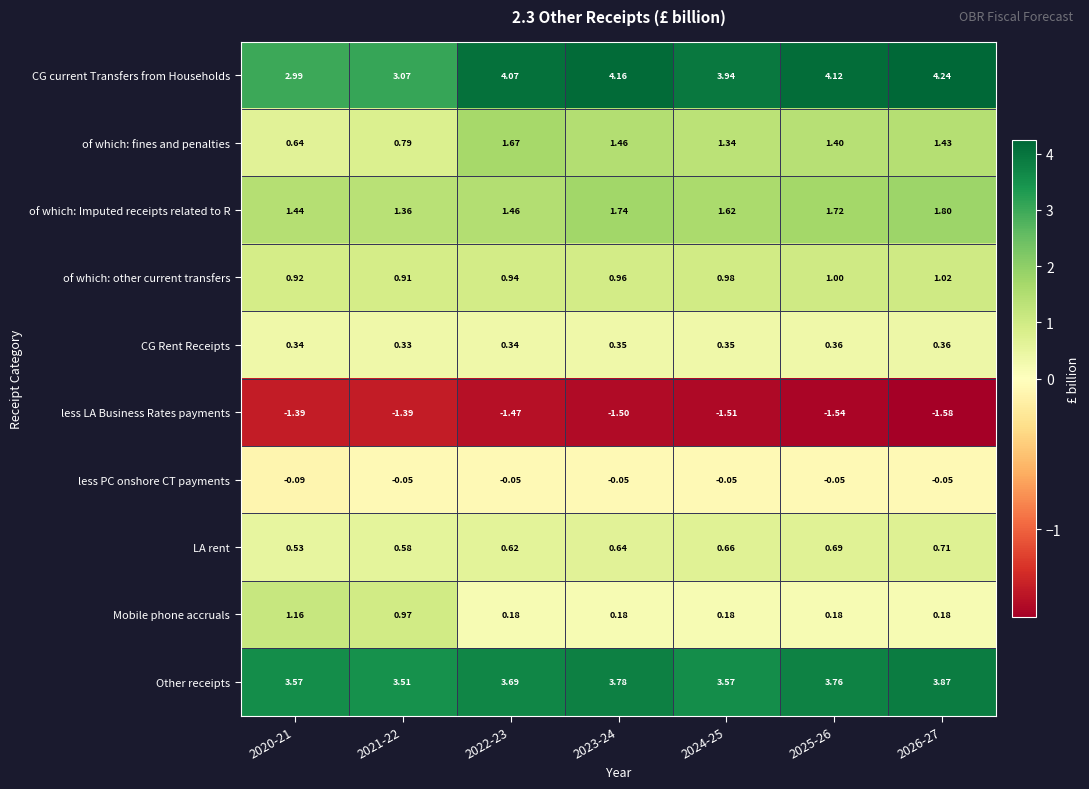

List the series in order of their peak value, highest first.

CG current Transfers from Households, Other receipts, of which: Imputed receipts related to R, of which: fines and penalties, Mobile phone accruals, of which: other current transfers, LA rent, CG Rent Receipts, less PC onshore CT payments, less LA Business Rates payments